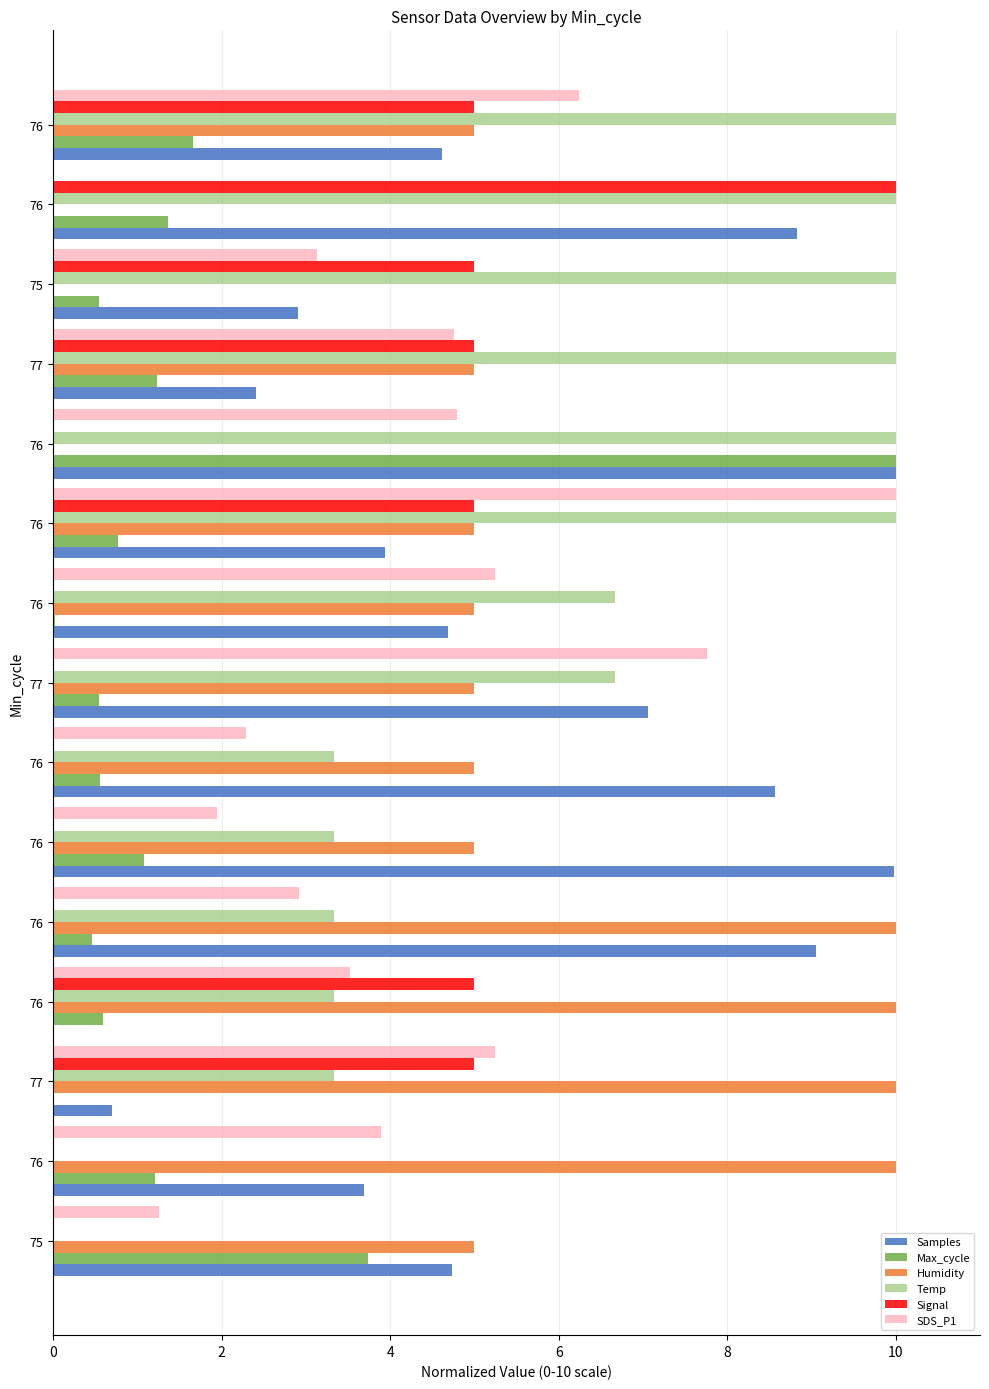

What are all the series names shown in the legend?

Samples, Max_cycle, Humidity, Temp, Signal, SDS_P1